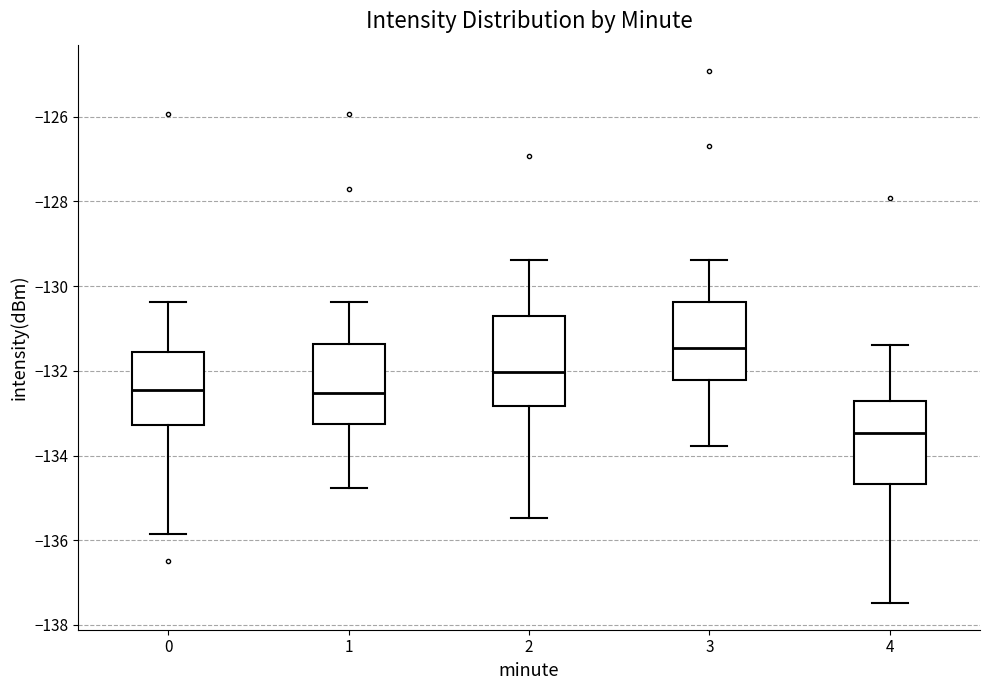

Which box has the highest median line?

3